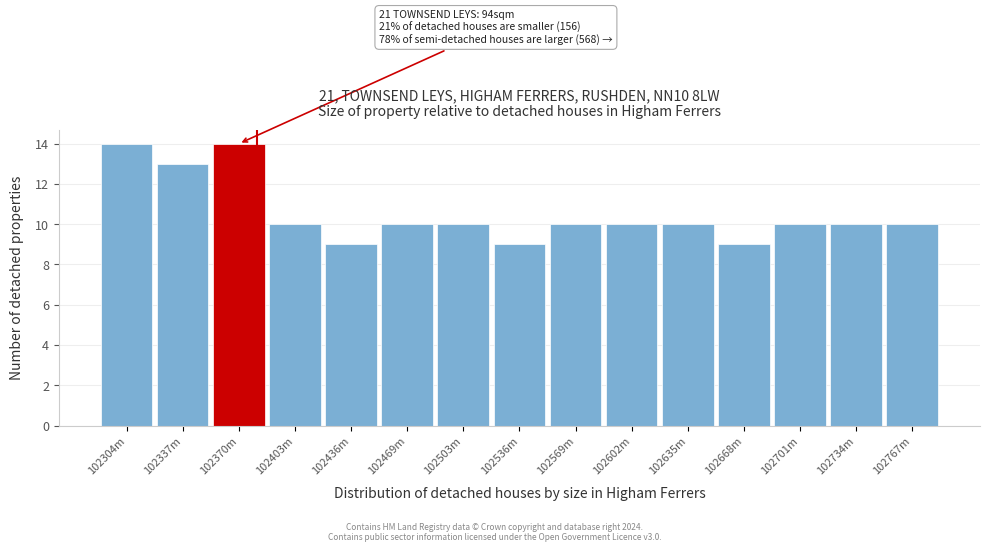

Reading left to right, transcribe all the data shown in this chart.

14	13	14	10	9	10	10	9	10	10	10	9	10	10	10